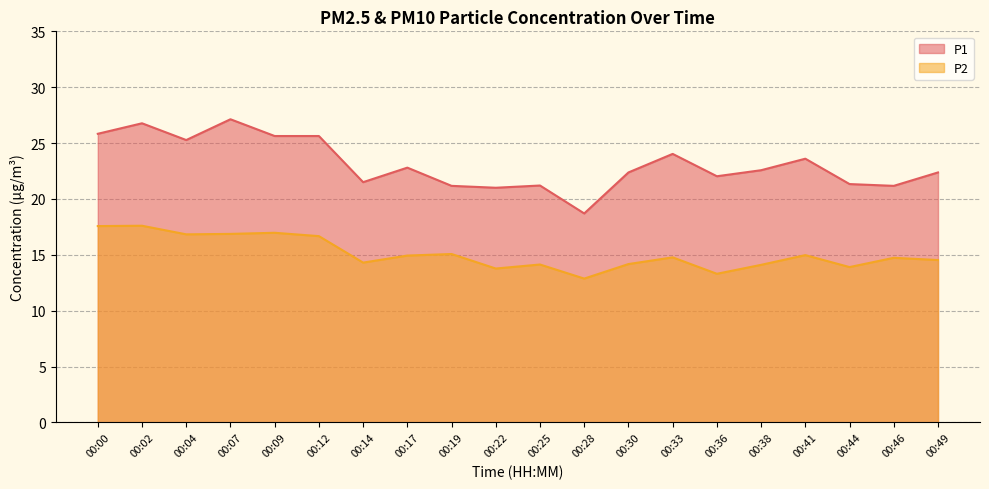

What is the lowest value of the P1 series?

18.7